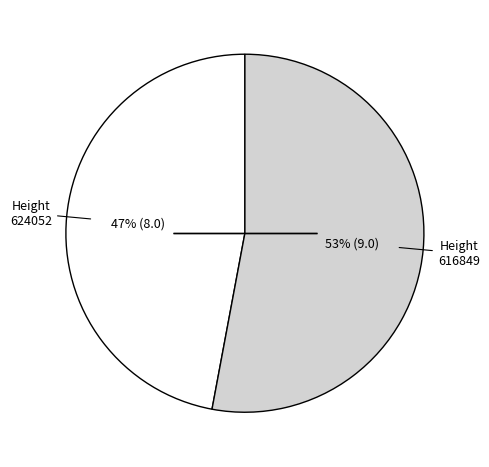

To the nearest percent, what is the average slice percentage?

50%